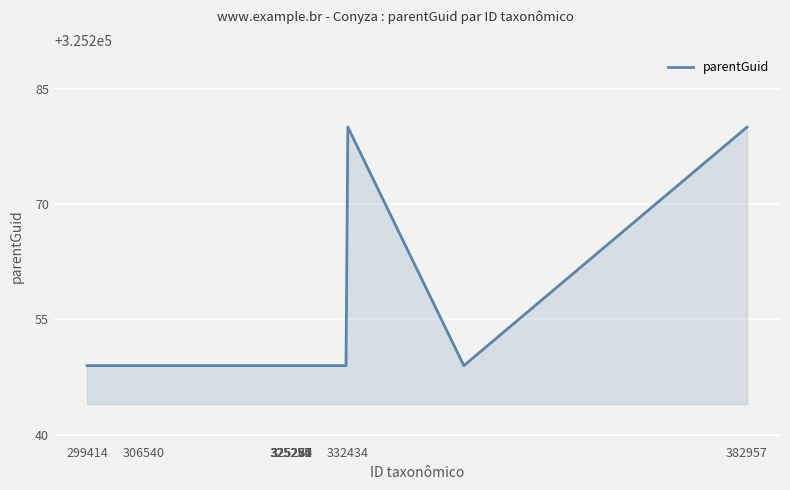

What is the maximum value shown in the chart?

325280